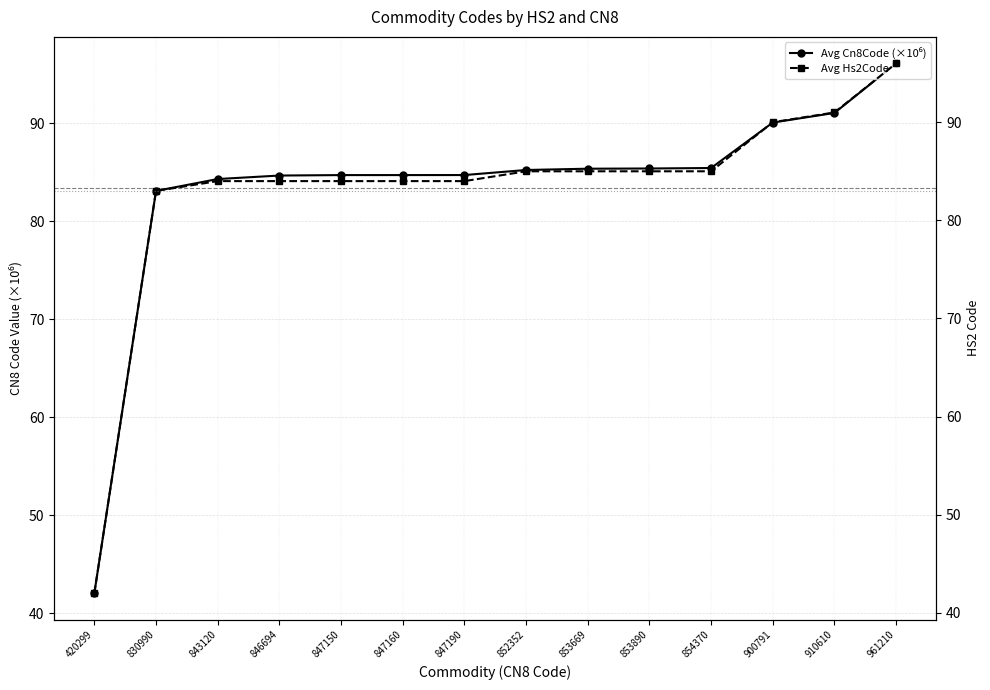

True or false: Avg Hs2Code and Avg Cn8Code (×10⁶) intersect in this chart.

False